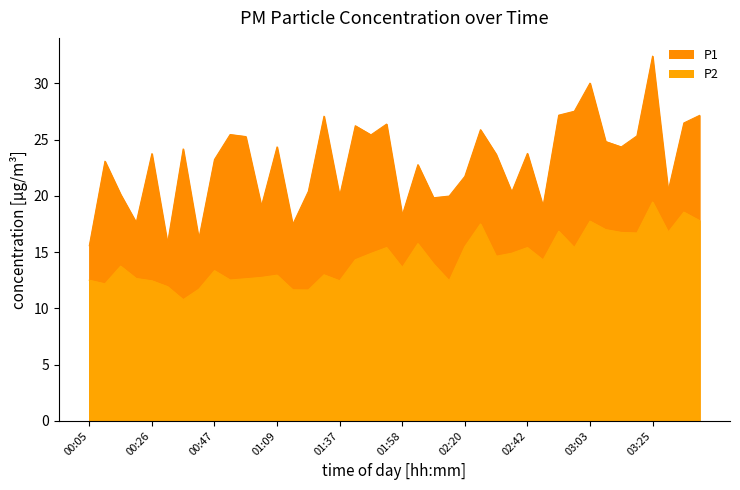

What is the approximate value of P1 at 01:58?

18.3